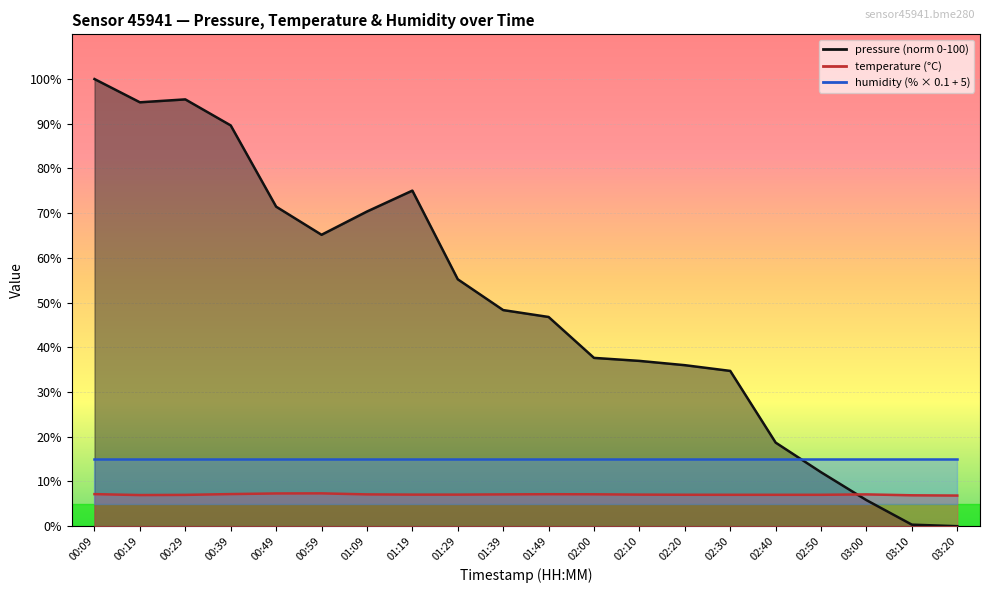

Is the value of pressure at 03:10 greater than the value of temperature at 00:59?

No